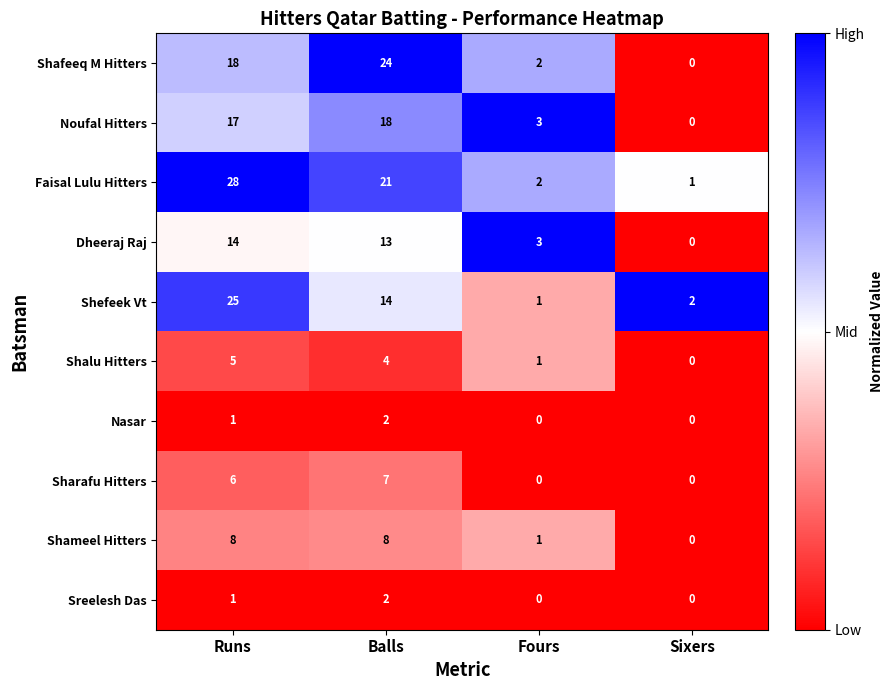

What is the difference between the highest and lowest values at Fours?

3